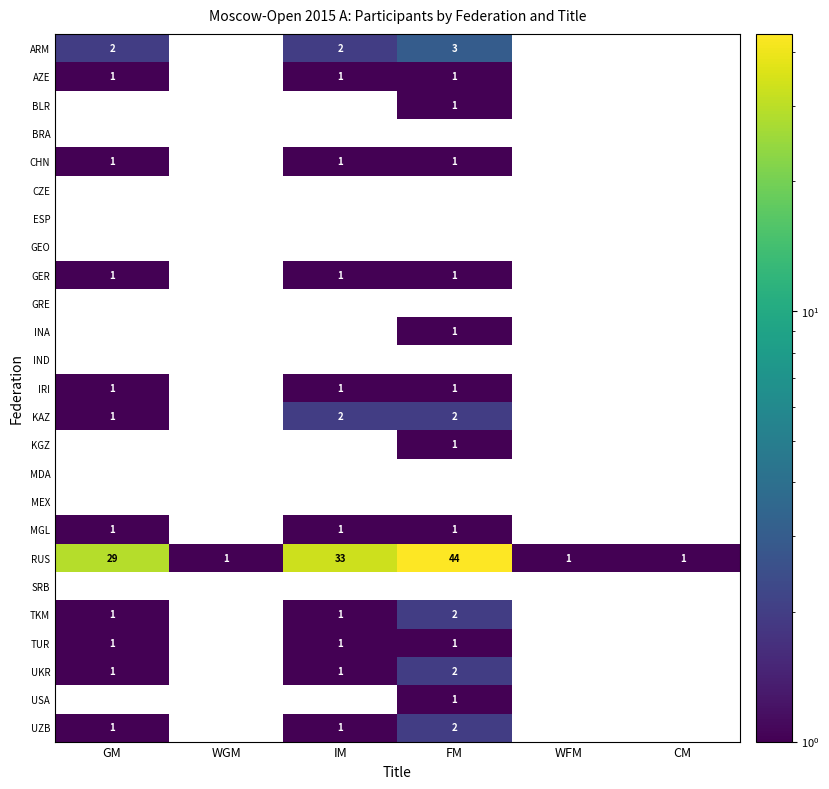

Which category has the highest value across all series?

FM